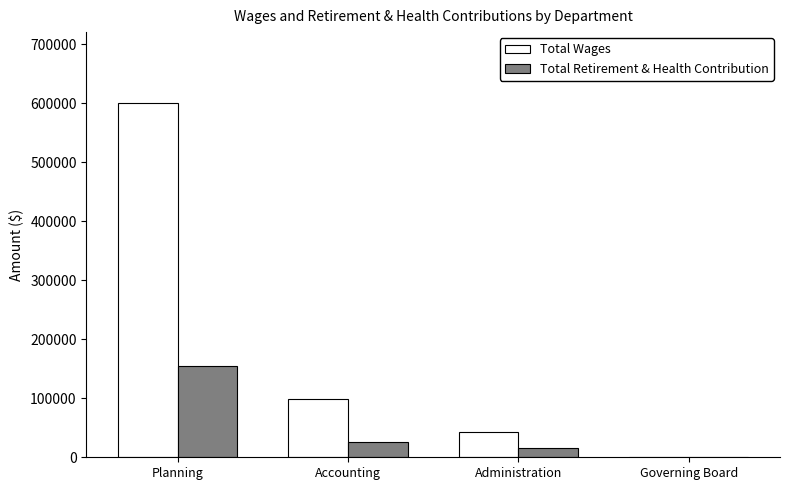

What is the highest value of the Total Retirement & Health Contribution series?

155048